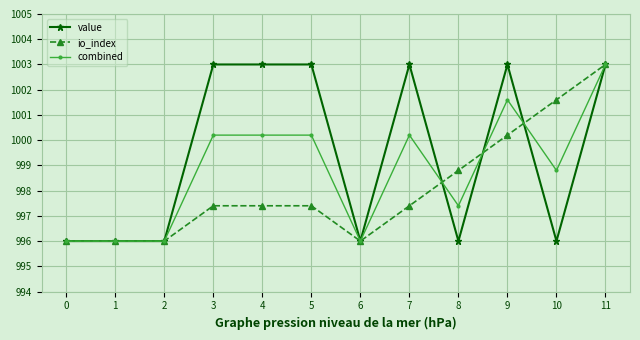

Rank the series by their average value, from highest to lowest.

value, combined, io_index